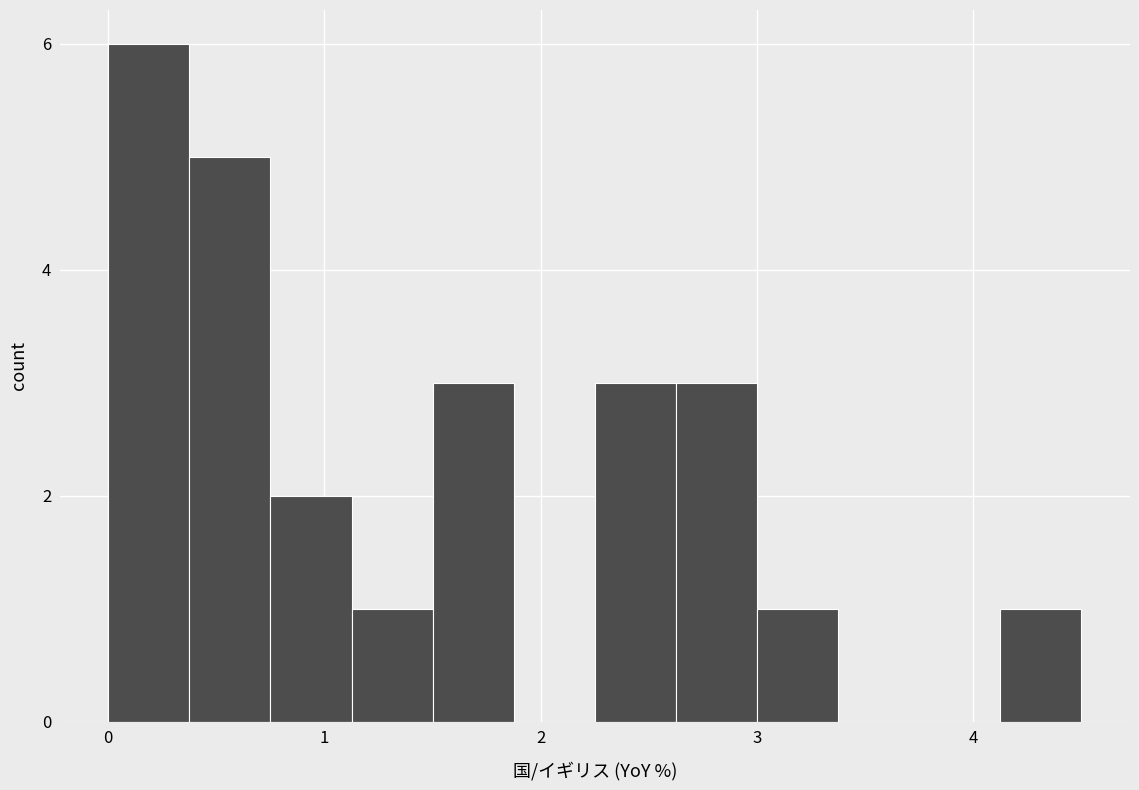

Around what value on the x-axis is the tallest bar? Give the approximate position of its centre, as read against the axis.

0.2